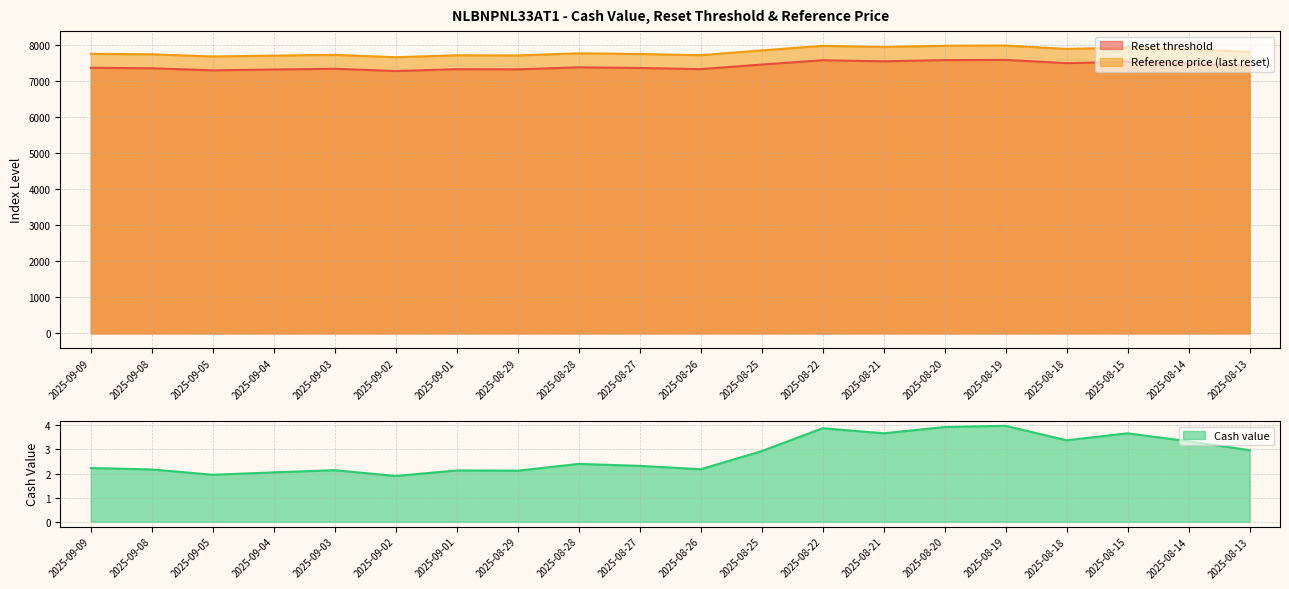

True or false: Cash value and Reset threshold intersect in this chart.

False